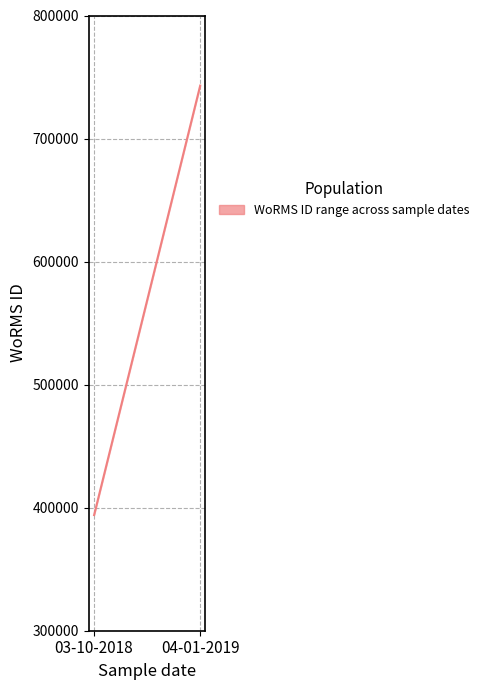

Rank the categories by value from lowest to highest.

03-10-2018, 04-01-2019